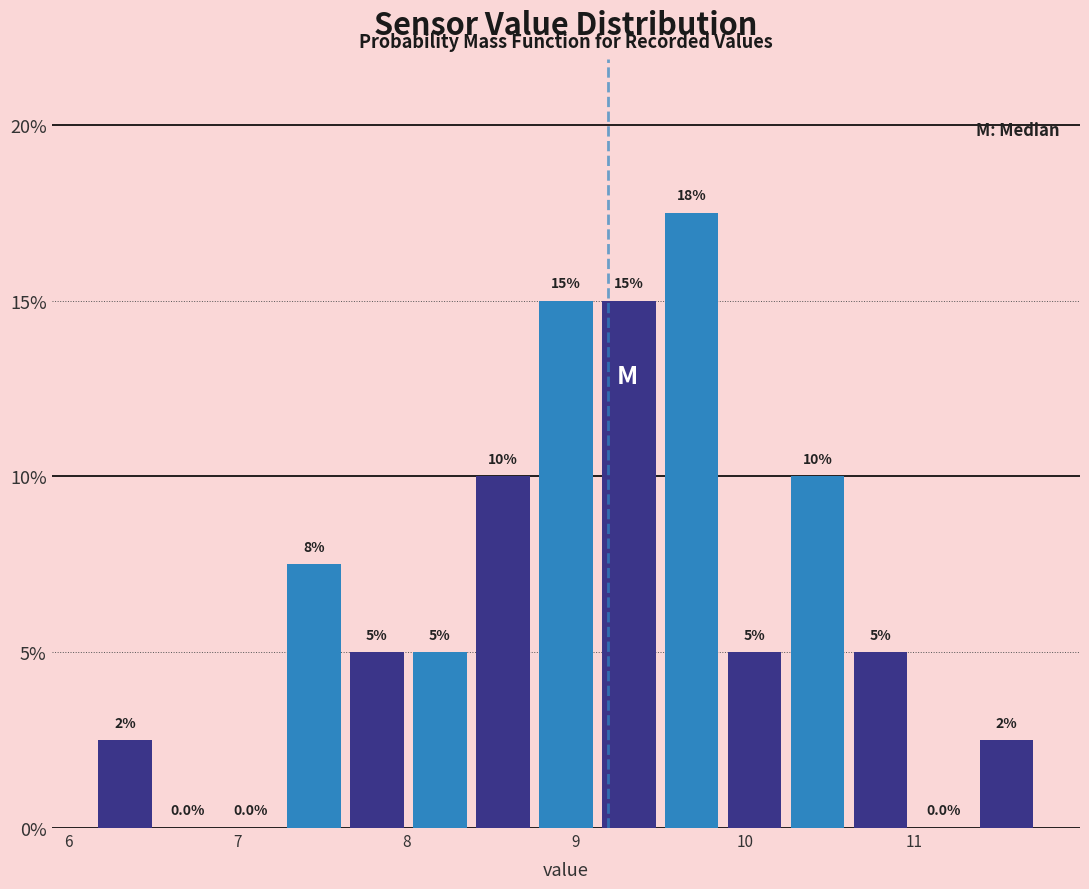

Around what value on the x-axis is the tallest bar? Give the approximate position of its centre, as read against the axis.

9.7